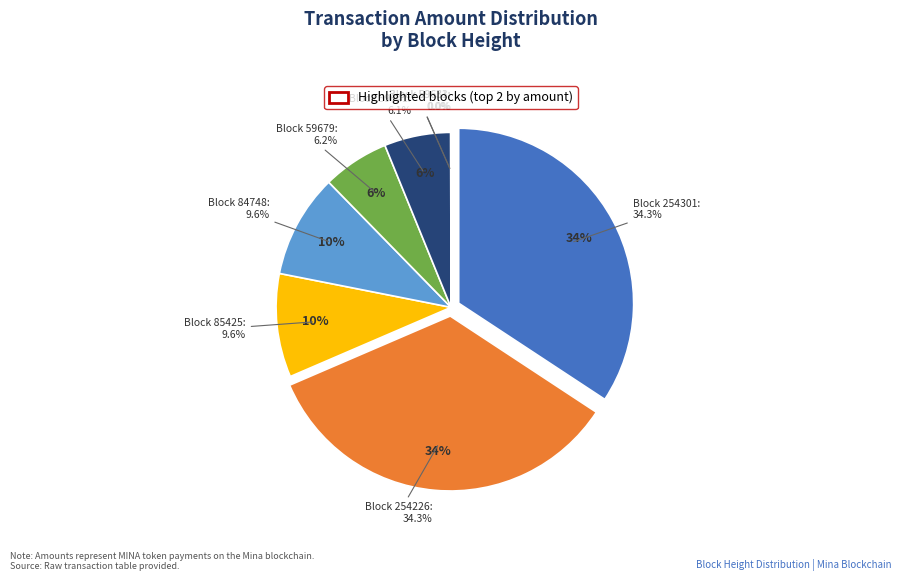

Rank the categories by value from lowest to highest.

128774, 59633, 59631, 59641, 59679, 85425, 84748, 254301, 254226